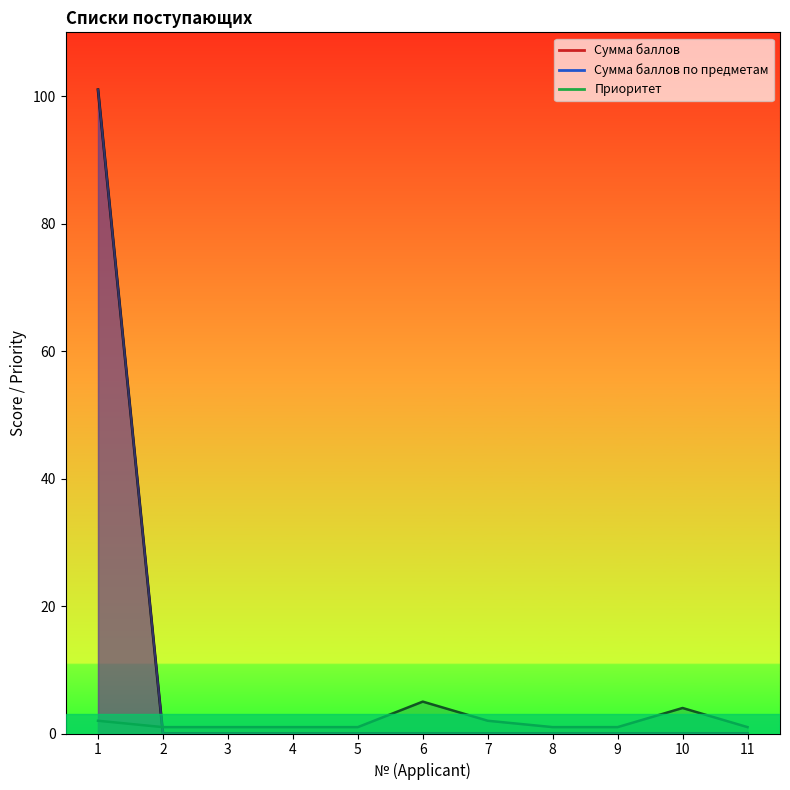

True or false: Сумма баллов по предметам has more than 1 interior local peaks.

False